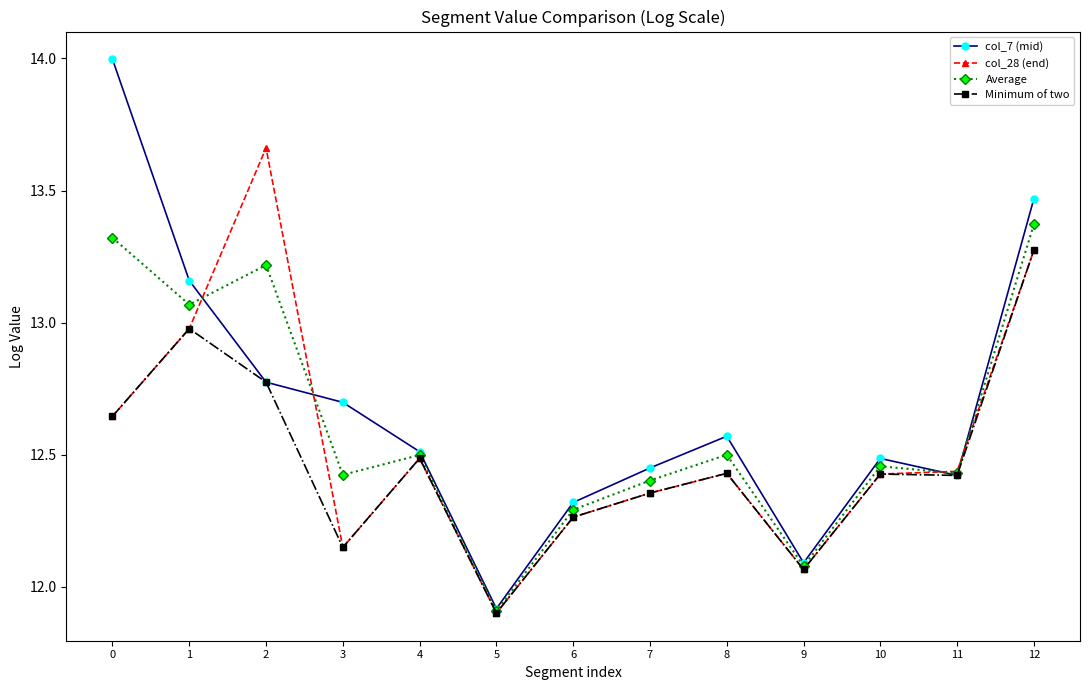

At how many categories does at least one series exceed 13?

4